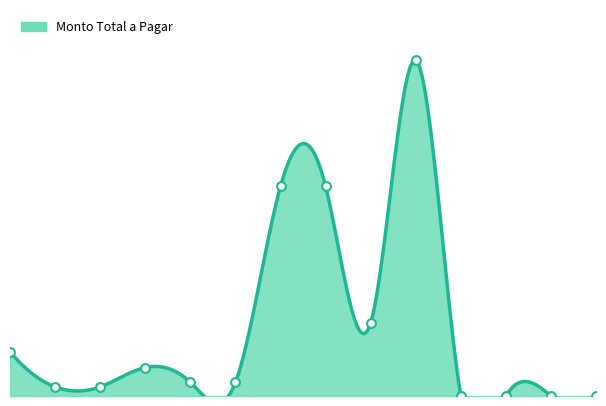

Which has a higher value, 24574108 or 24574105?

24574108